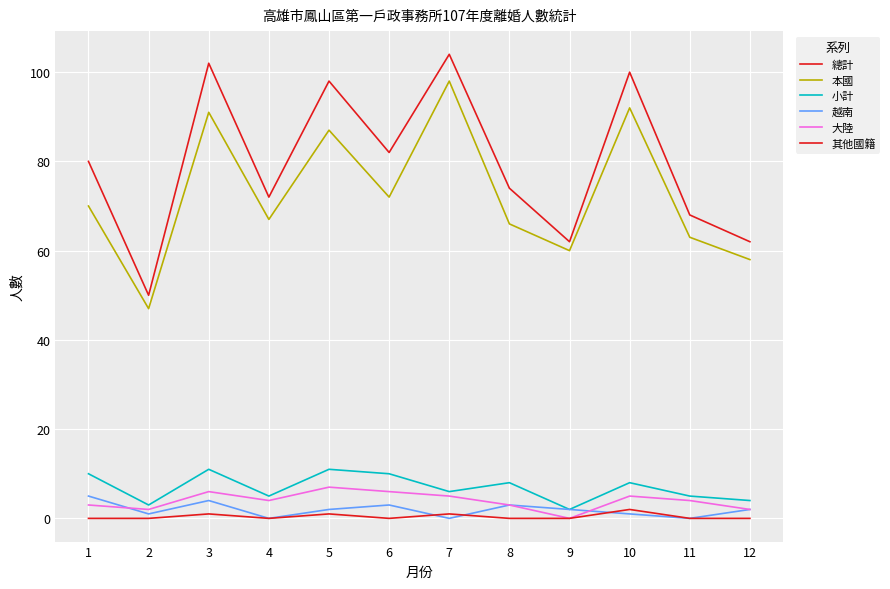

Is it true that 小計 equals 4 at 9?

False